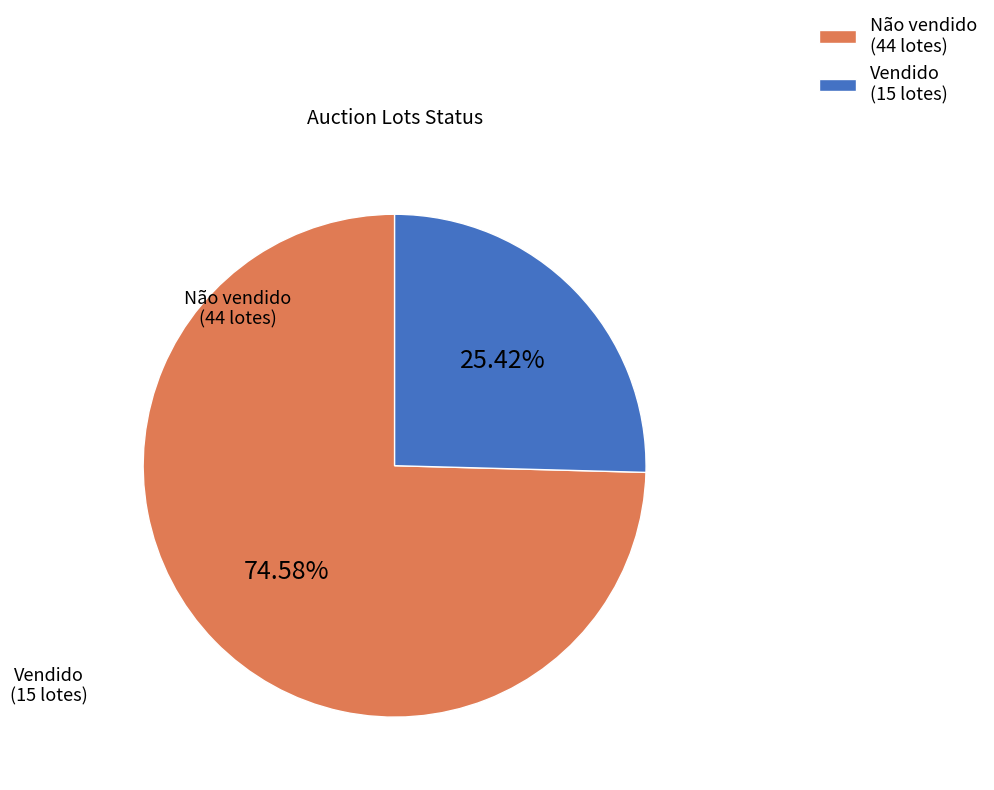

To the nearest percent, what is the difference between the largest and smallest slice percentages?

49%